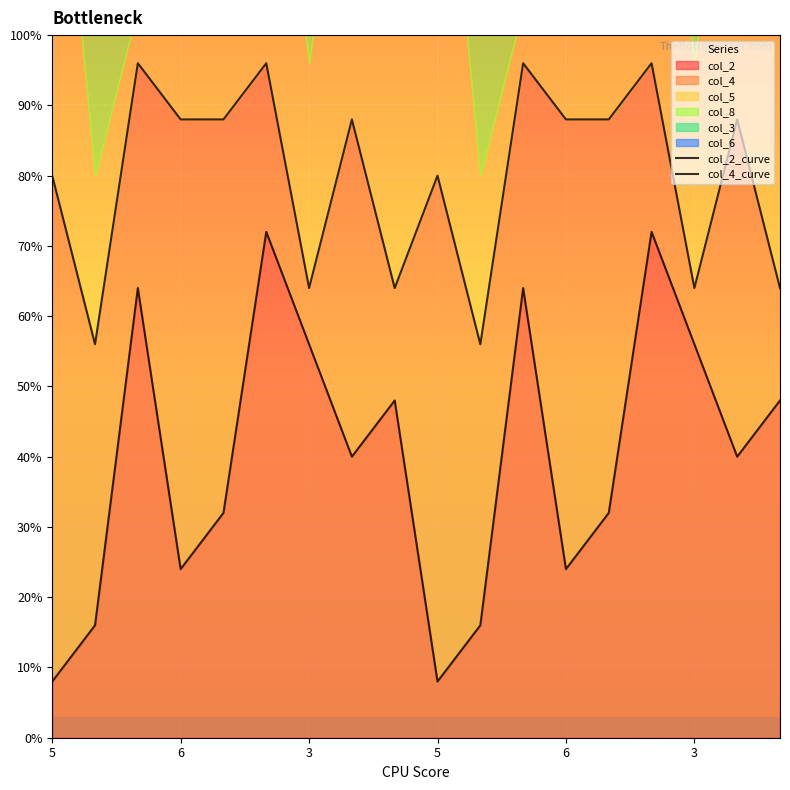

At which category does the chart reach its minimum across all series?

5